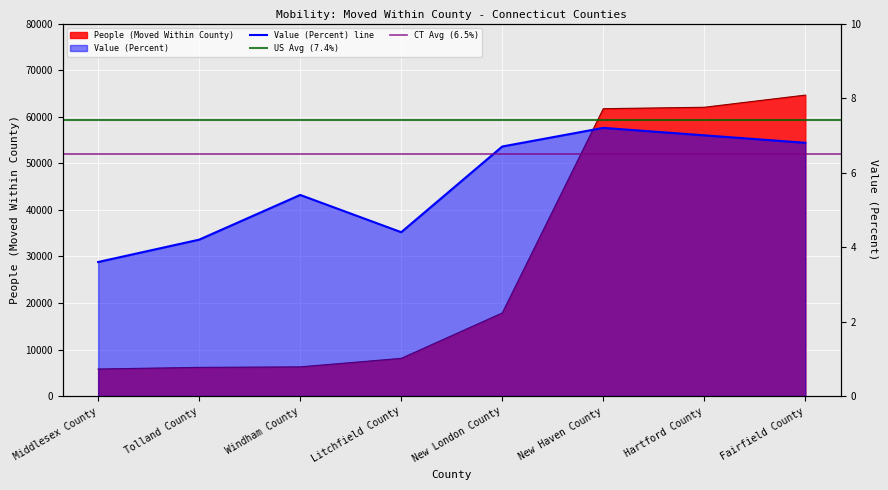

List the series in order of their peak value, highest first.

People (Moved Within County), Value (Percent)